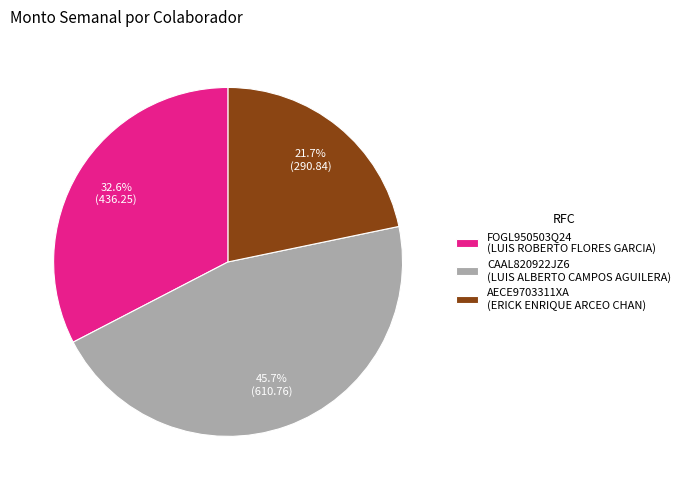

What is the total percentage of AECE9703311XA and CAAL820922JZ6?

67.4%